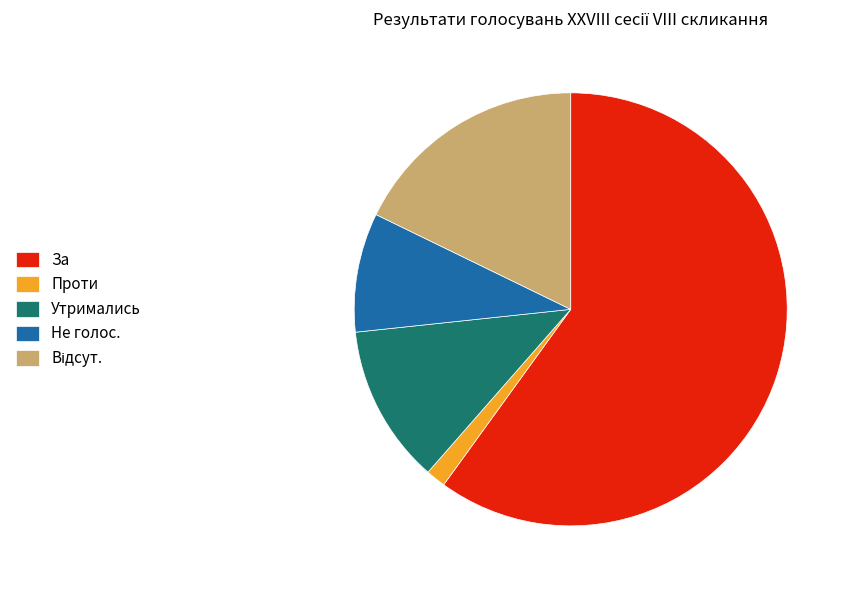

The Утримались slice represents 12% of the pie. True or false?

True